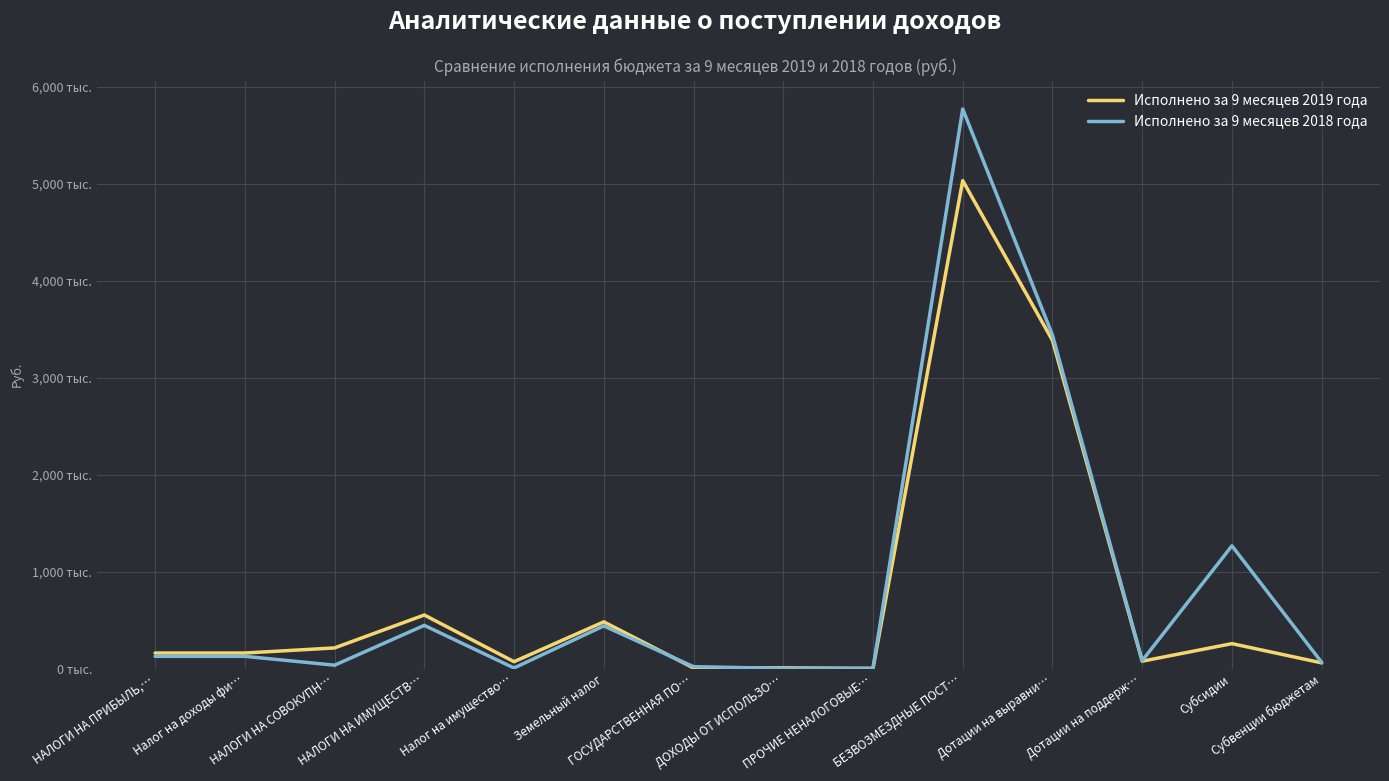

Where is Исполнено за 9 месяцев 2019 года nearest to the value 2517099?

Дотации на выравни…